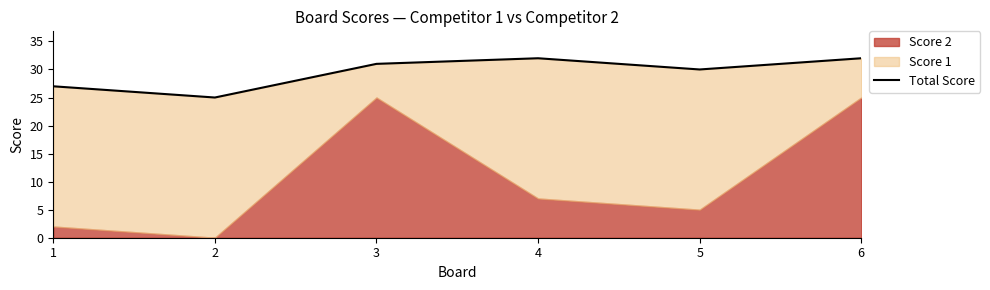

At which label is the value closest to 28?

1